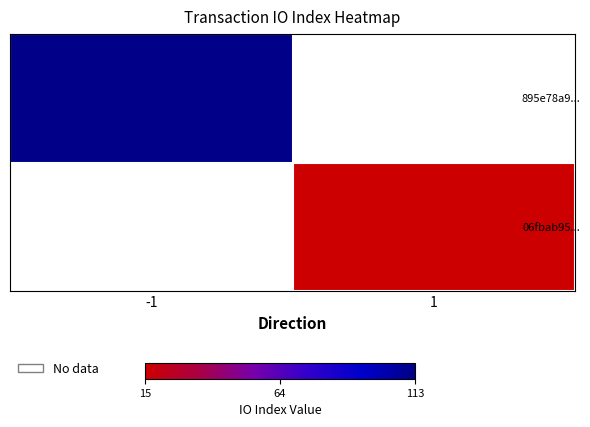

How many data points does each series have?

2